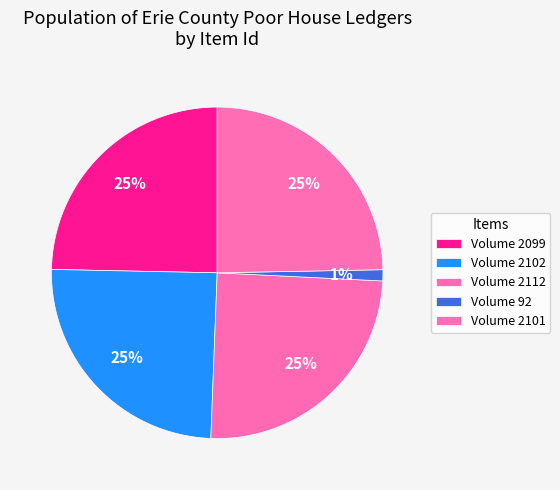

What is the total percentage of Volume 2099 and Volume 2102?

49.4%